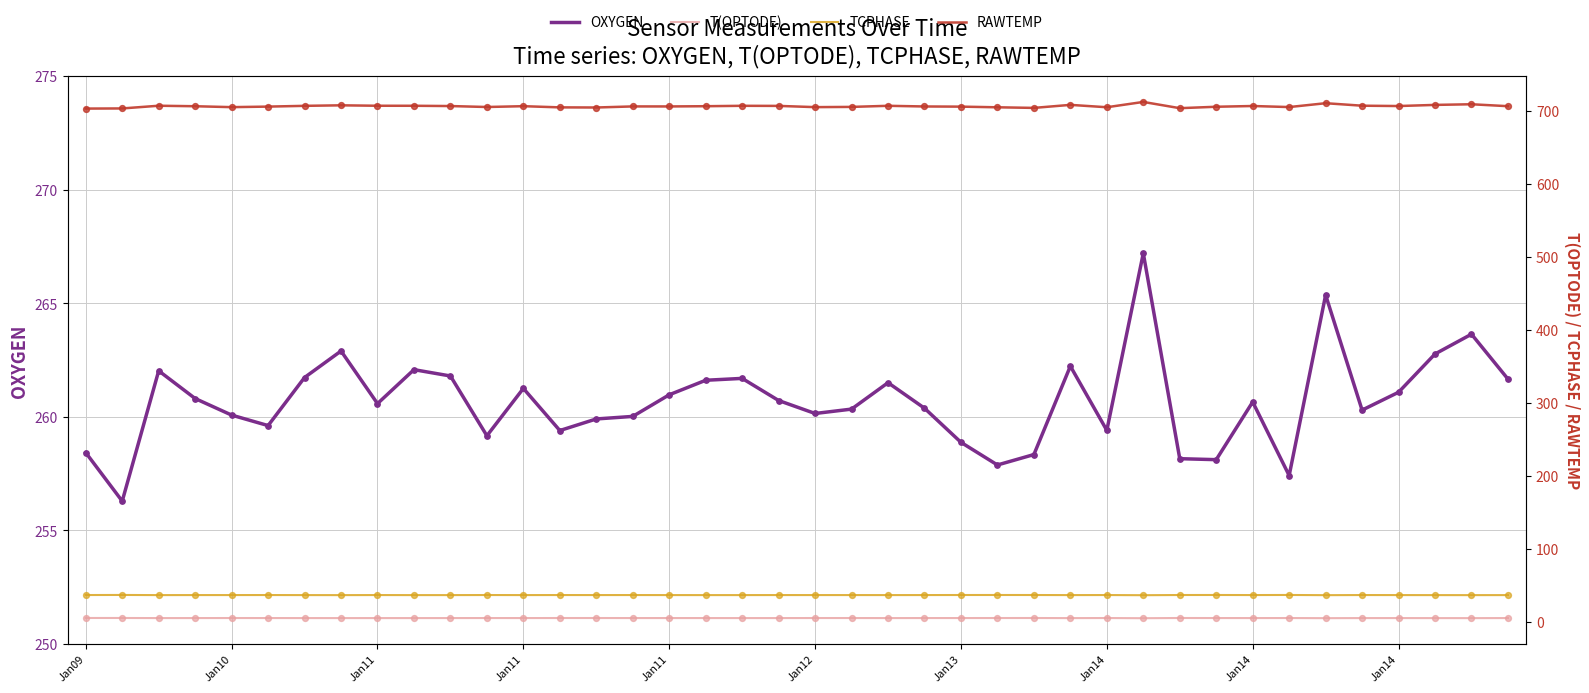

Is the value of RAWTEMP at 37 greater than the value of TCPHASE at Jan09?

Yes